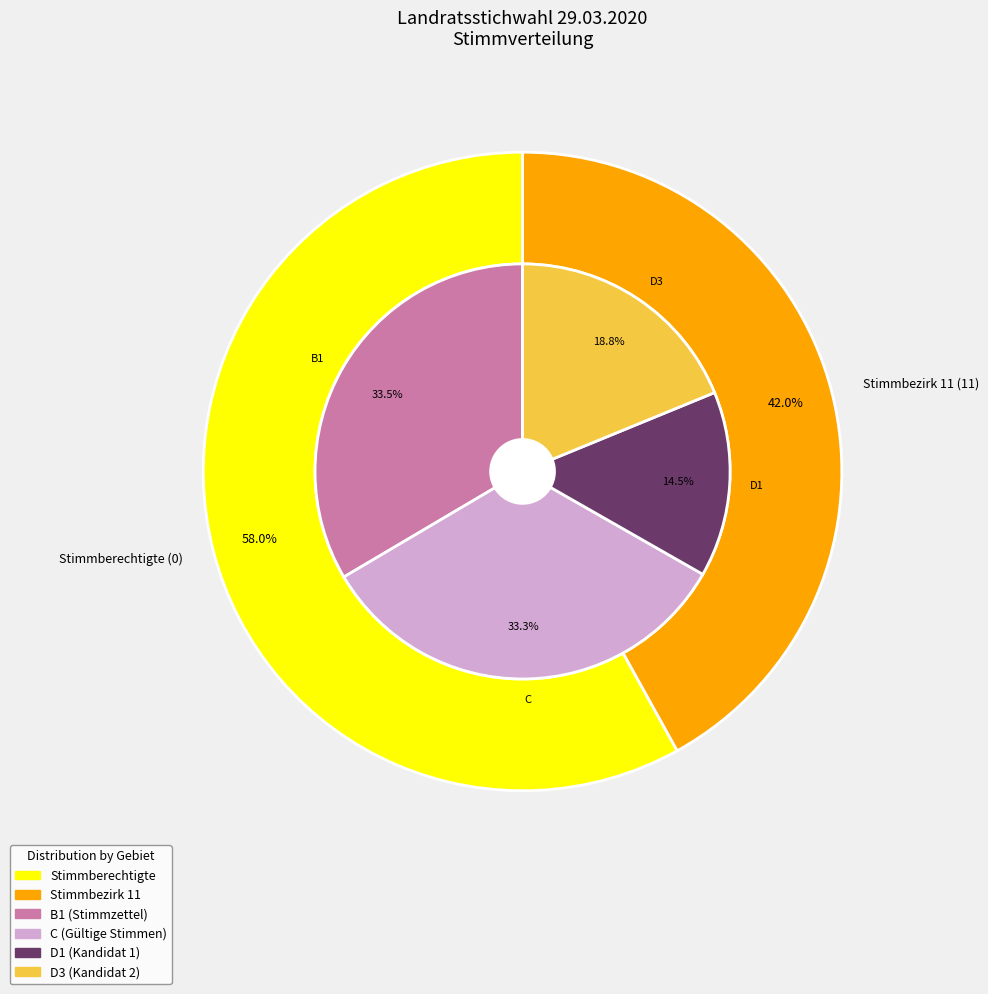

Which category has the biggest portion of the pie?

Stimmberechtigte (0)